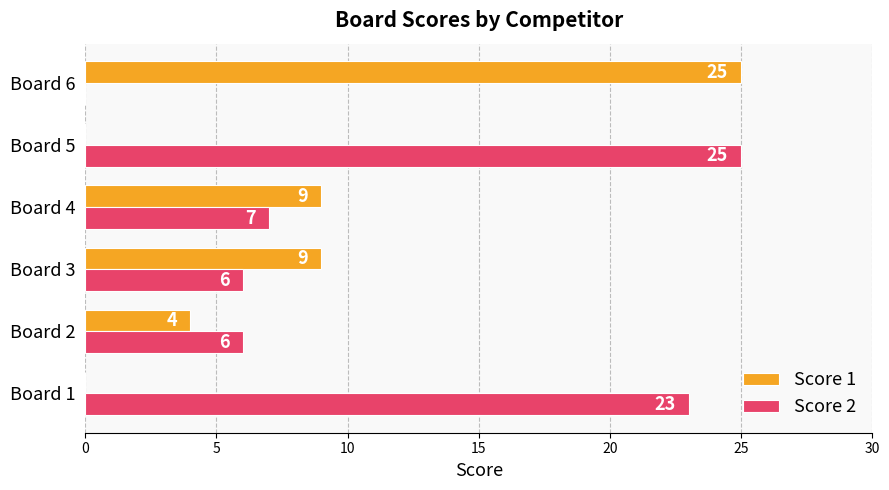

True or false: Score 1 has a value of 4 at Board 3.

False